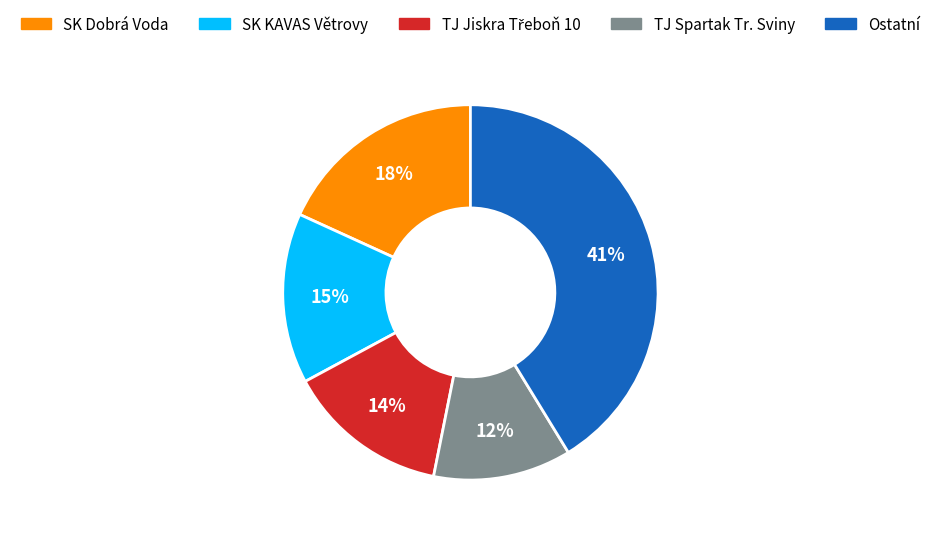

Is there a majority slice in this chart?

No